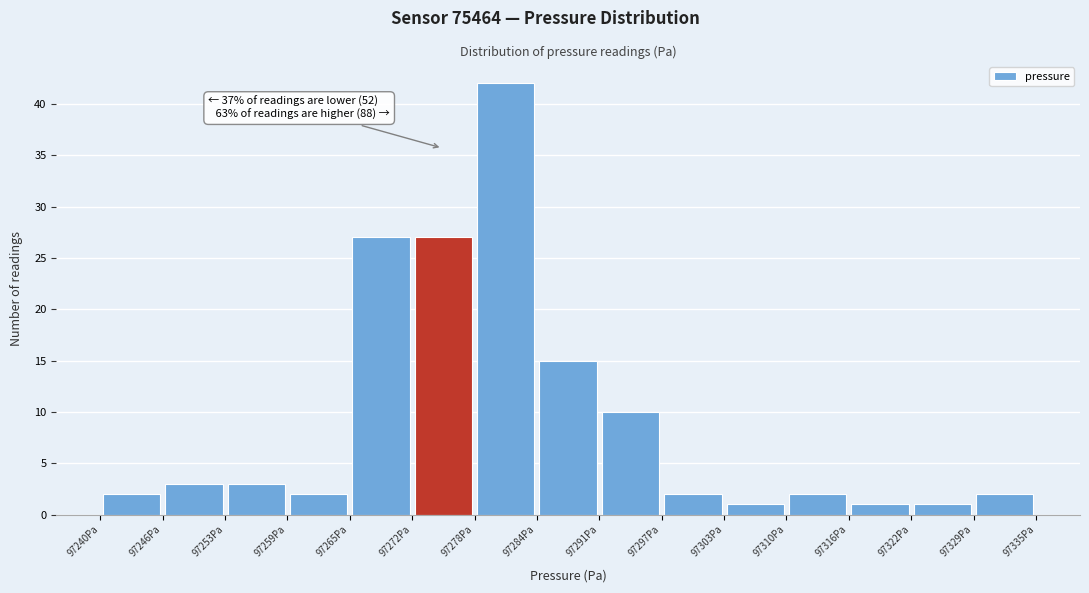

Which range on the x-axis has the tallest bar?

97278 to 97284